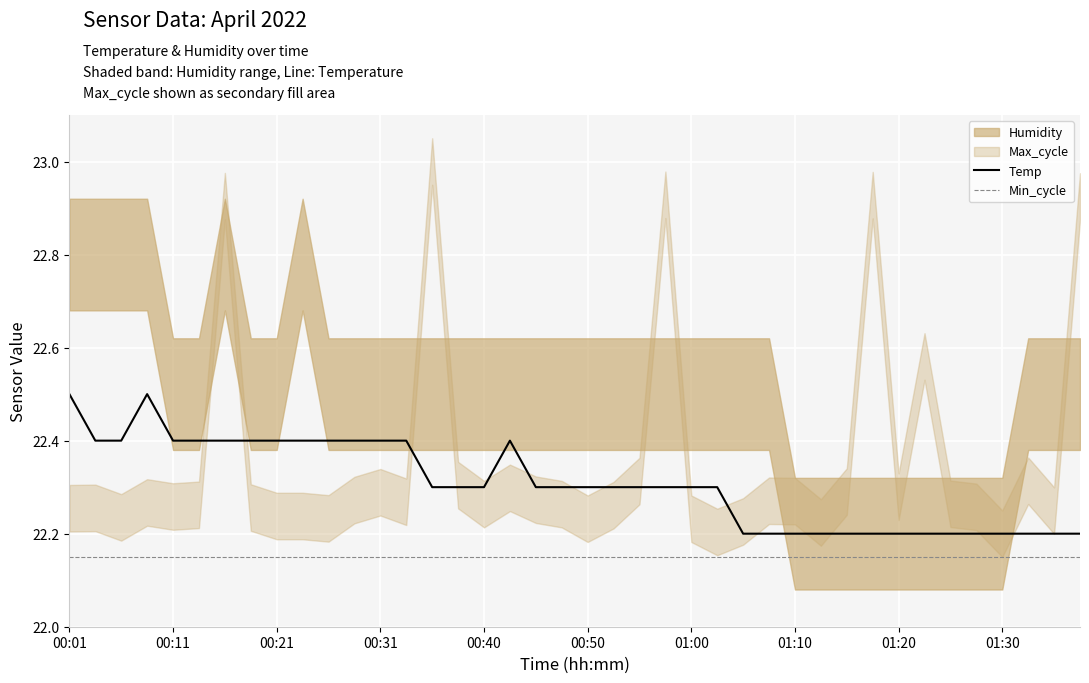

What is the highest value of the Temp series?

22.5